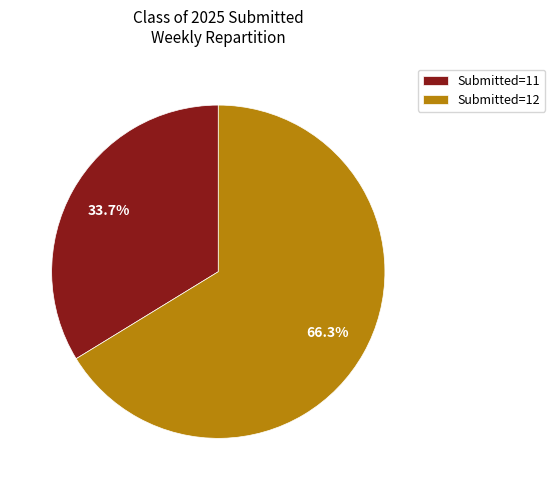

What is the total percentage of Submitted=12 and Submitted=11?

100.0%